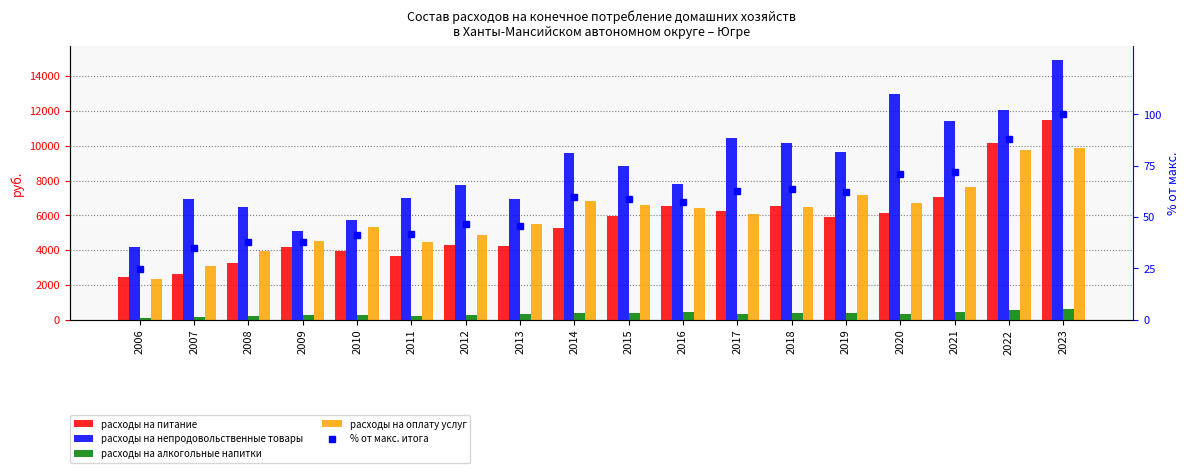

What is the difference between the расходы на оплату услуг values at 2022 and 2020?

3081.0